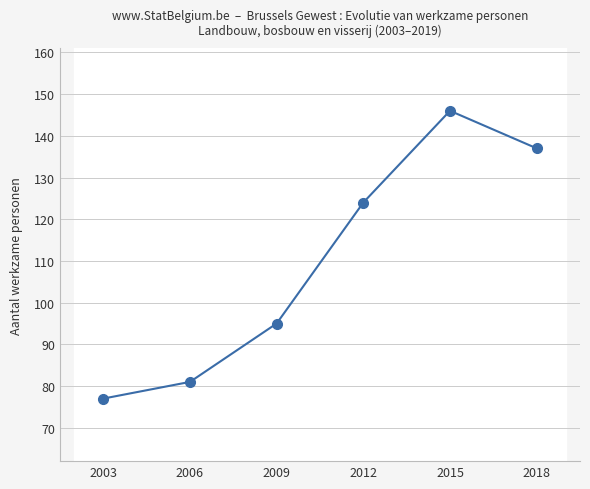

True or false: the data has more than 2 interior local peaks.

False